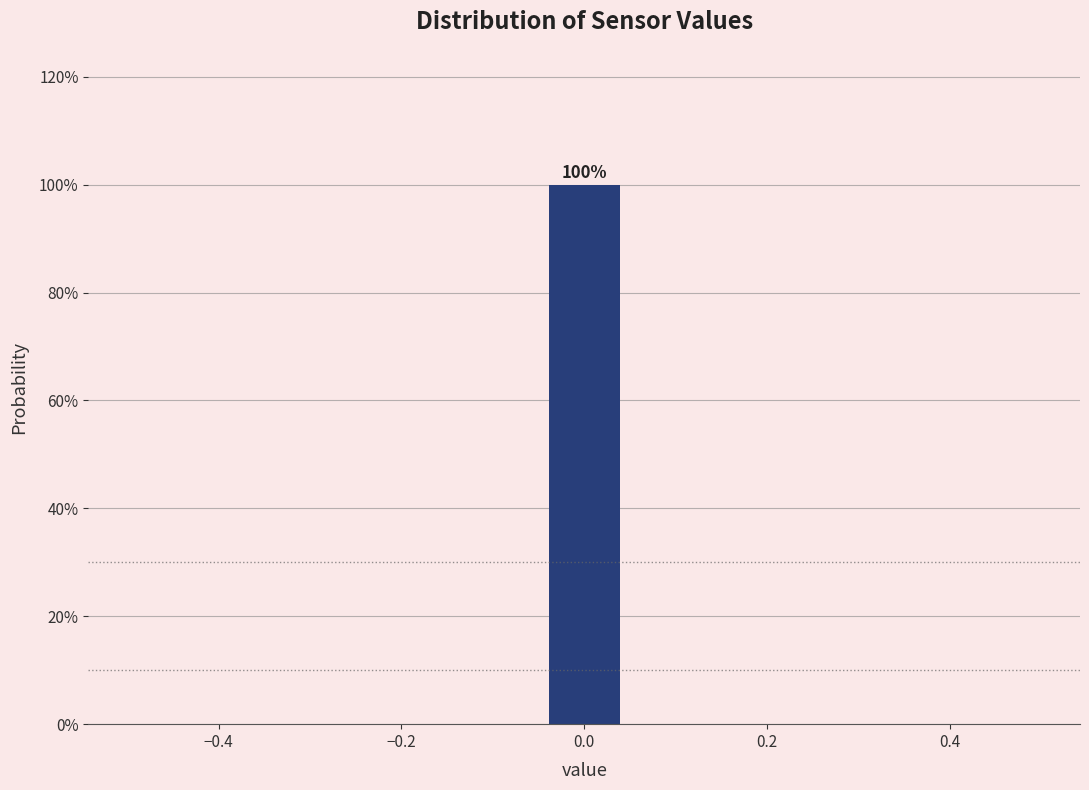

Which range on the x-axis has the tallest bar?

-0.04 to 0.04